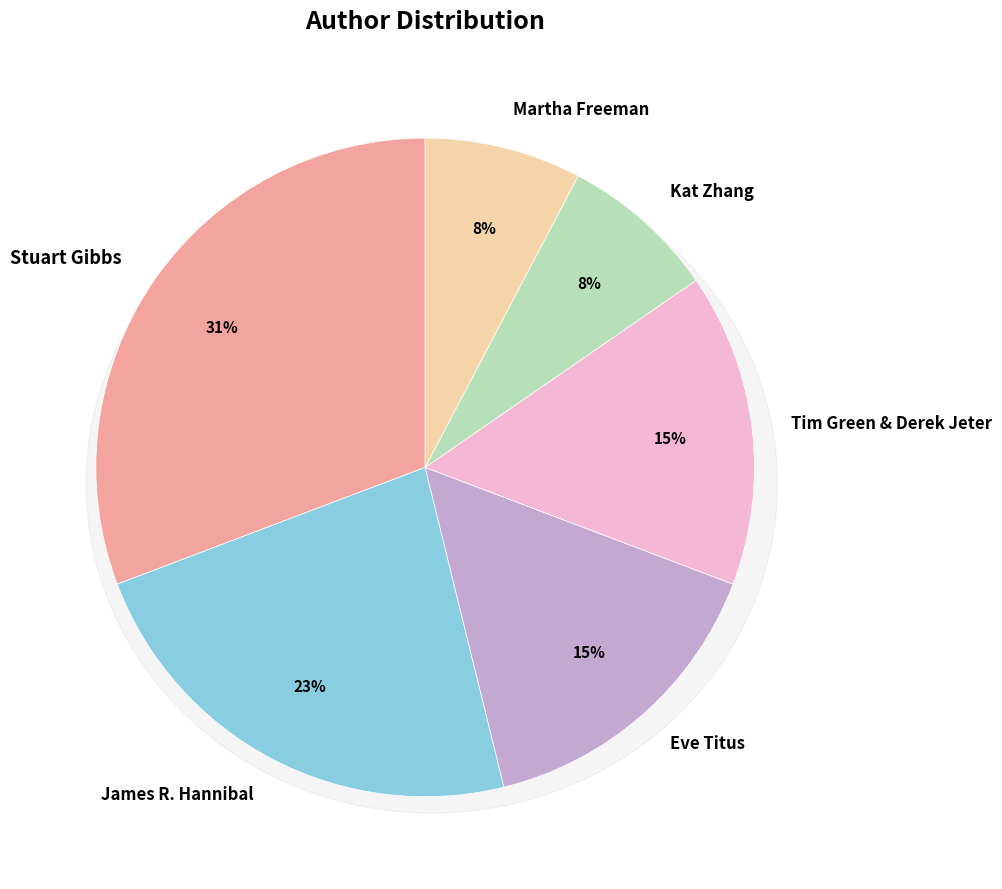

To the nearest percent, what percentage of the pie is Stuart Gibbs?

31%